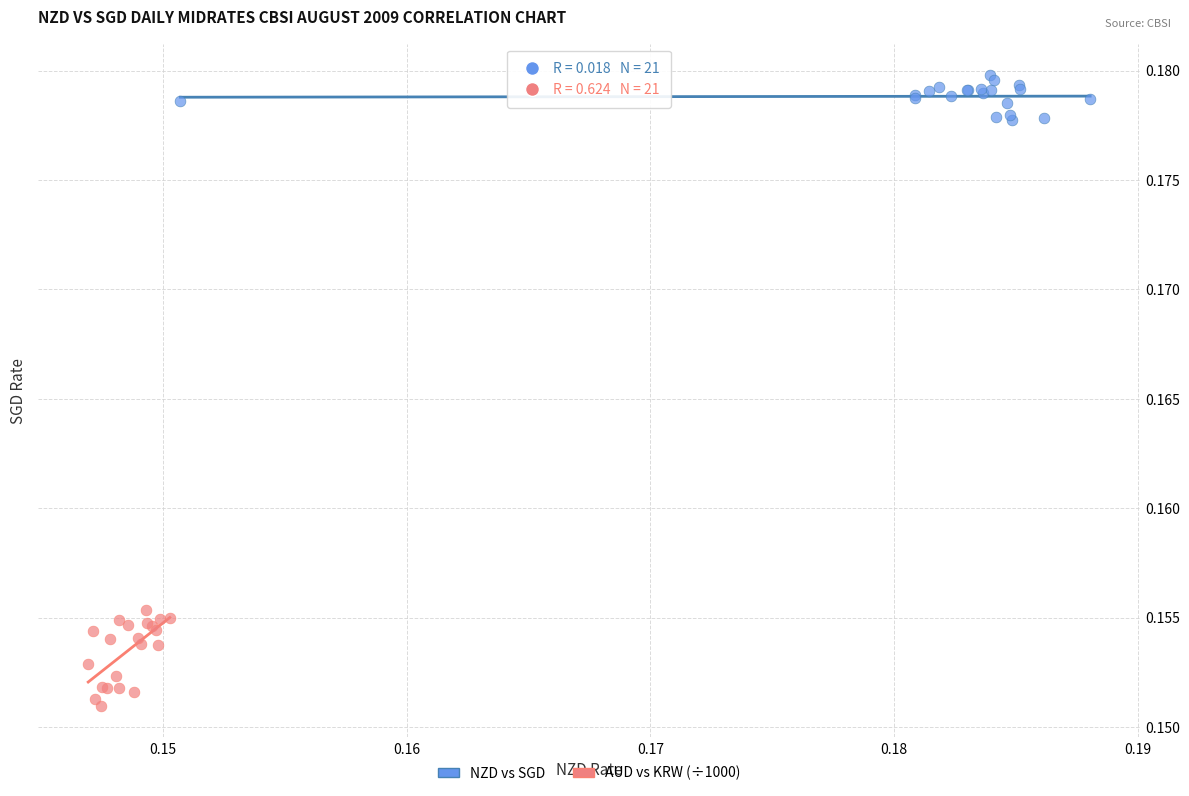

What are all the series names shown in the legend?

NZD vs SGD, AUD vs KRW (÷1000)